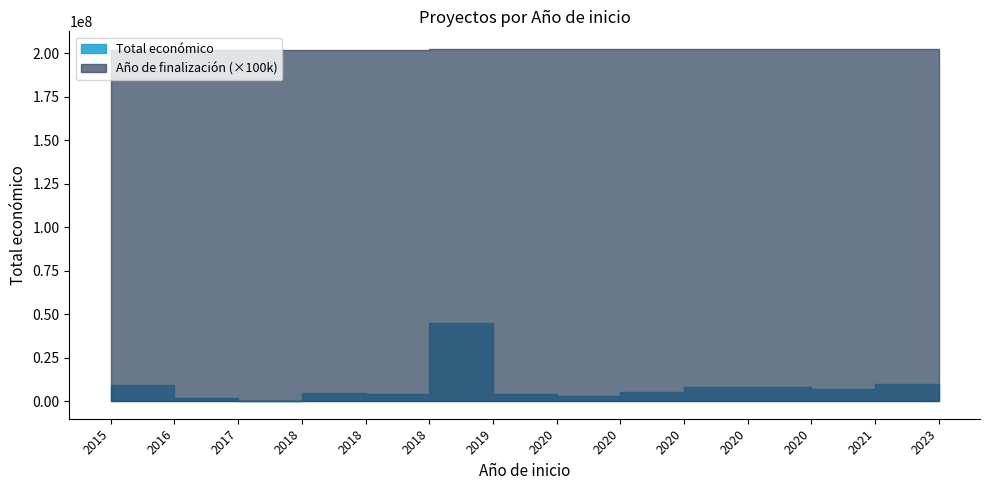

How many series are shown in this chart?

2